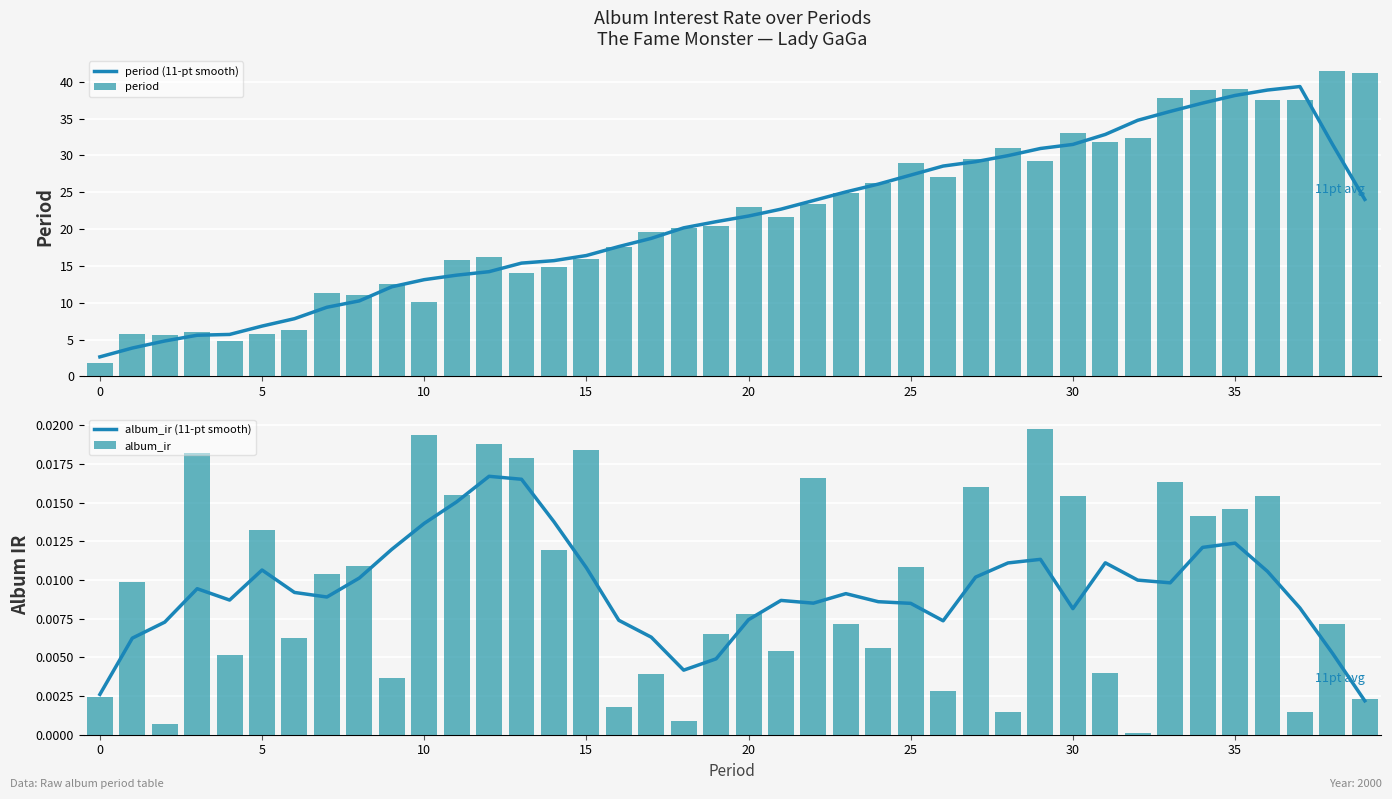

List the series in order of their peak value, lowest first.

album_ir (11-pt smooth), album_ir, period (11-pt smooth), period